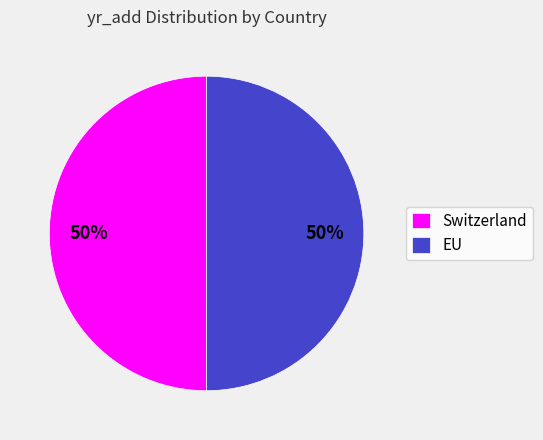

True or false: EU accounts for 39% of the total.

False